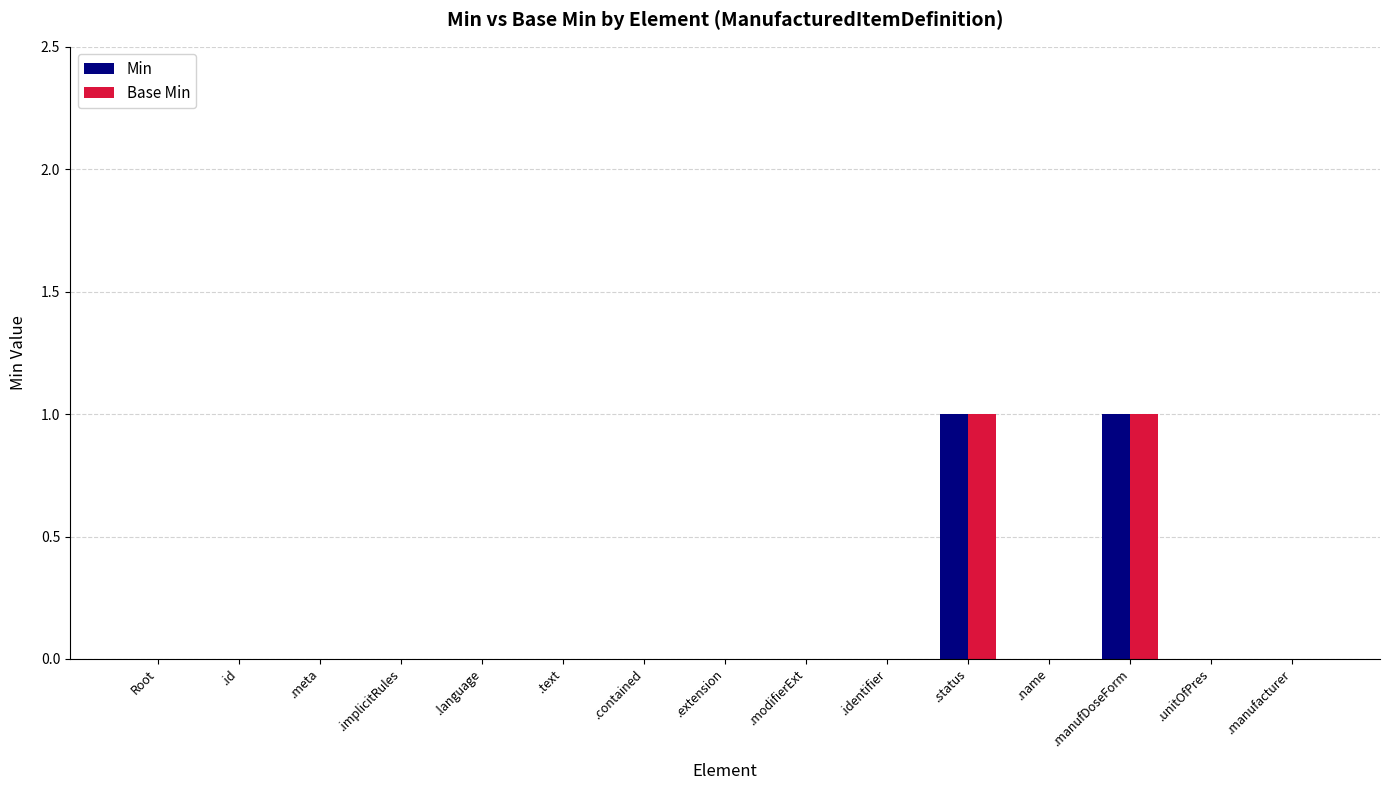

Is the value of Min at .manufDoseForm greater than the value of Base Min at .manufacturer?

Yes